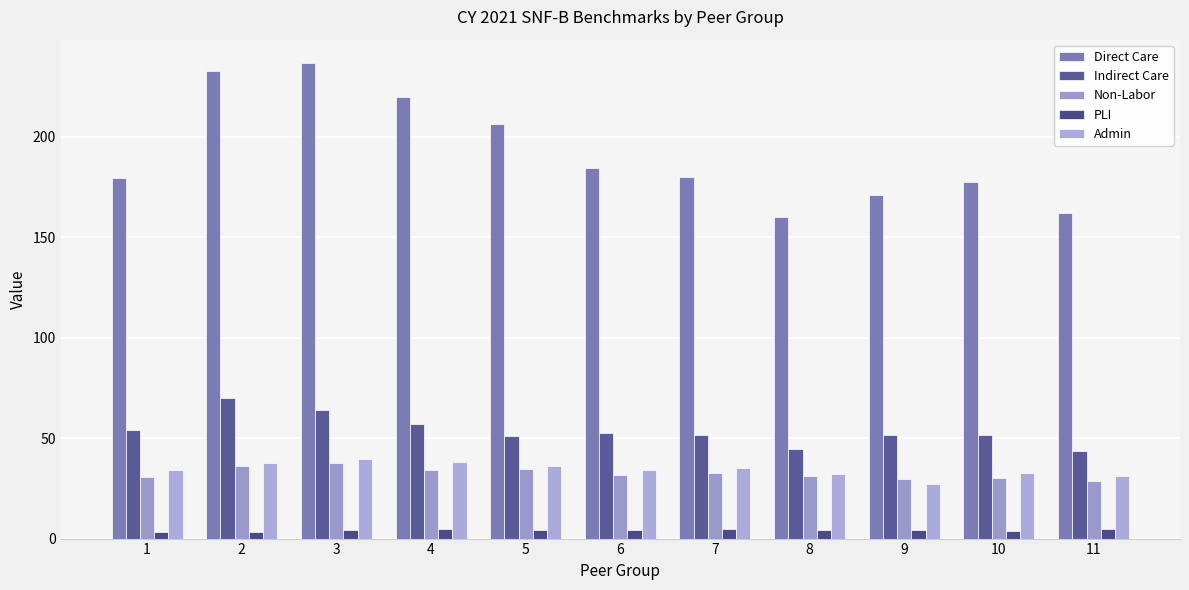

At 7, list the series in order from smallest to largest.

PLI, Non-Labor, Admin, Indirect Care, Direct Care